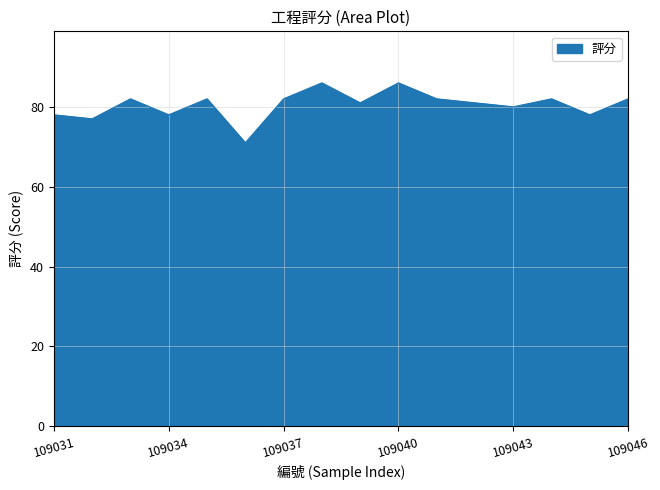

What is the smallest value displayed?

71